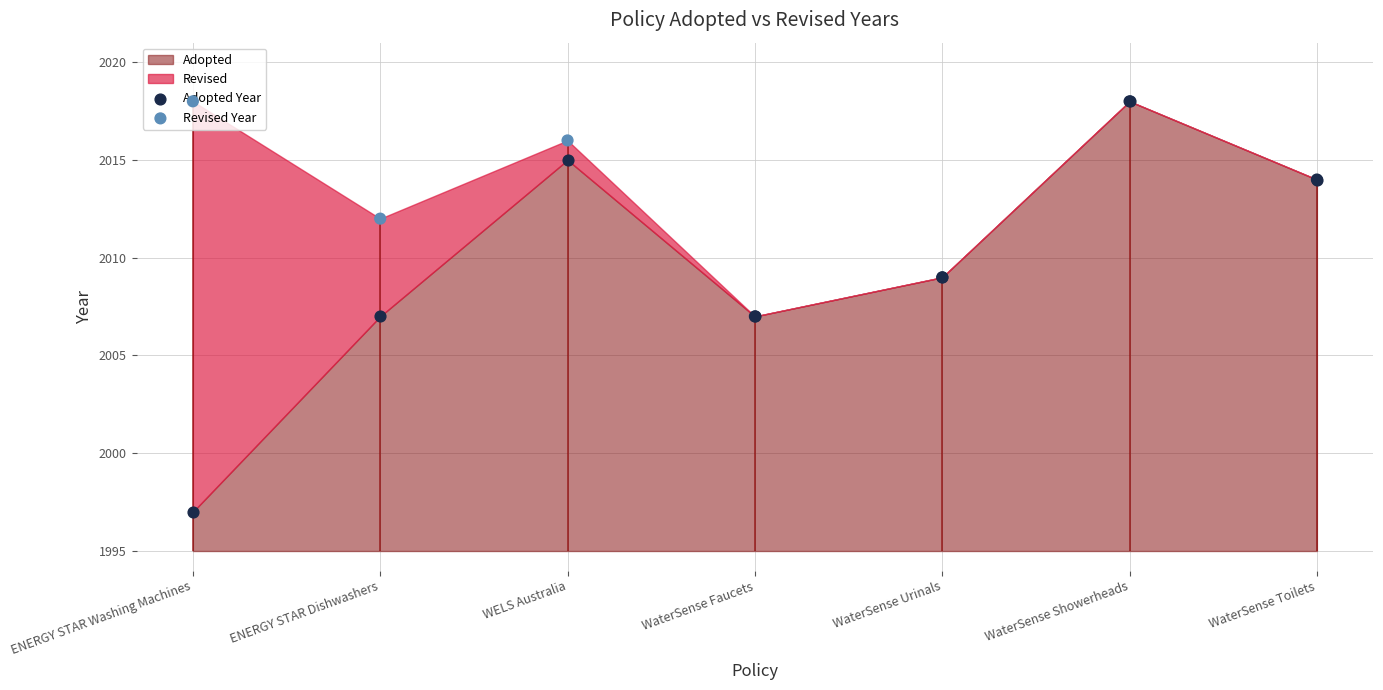

At how many categories does at least one series exceed 2008?

6